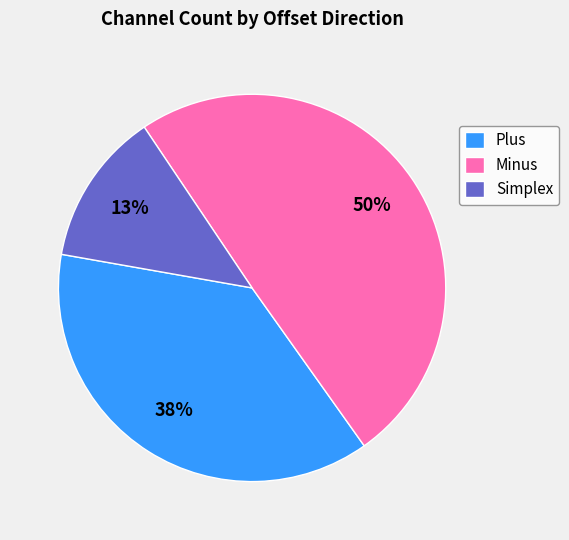

Rank the categories by value from highest to lowest.

Minus, Plus, Simplex